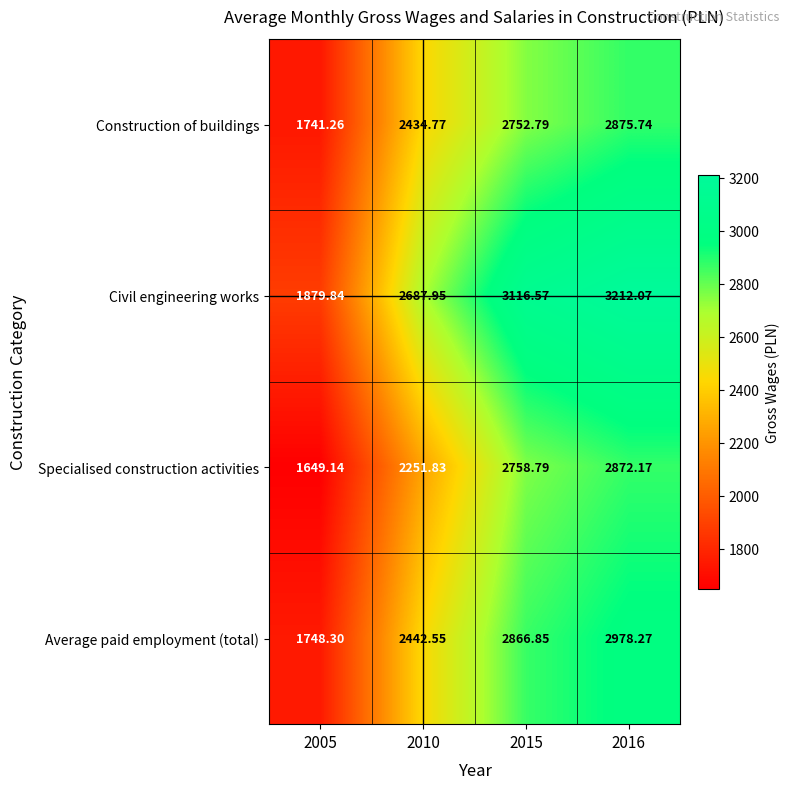

Rank the series at 2015 from lowest to highest value.

Construction of buildings, Specialised construction activities, Average paid employment (total), Civil engineering works